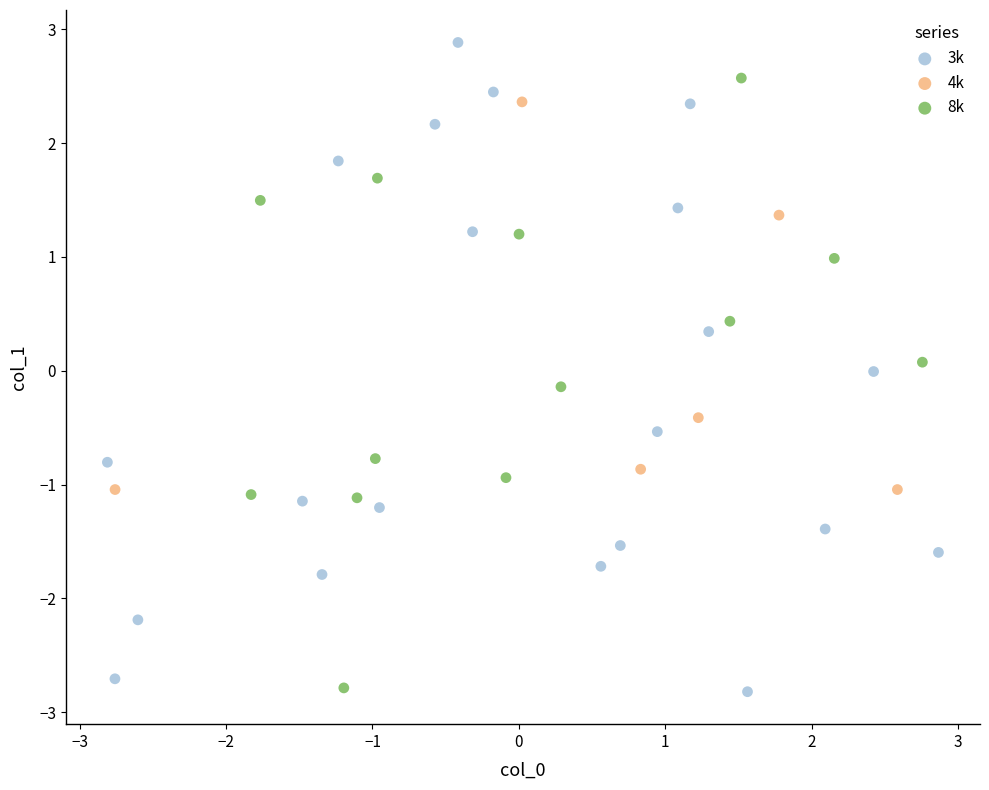

Which series reaches the maximum Y coordinate?

3k